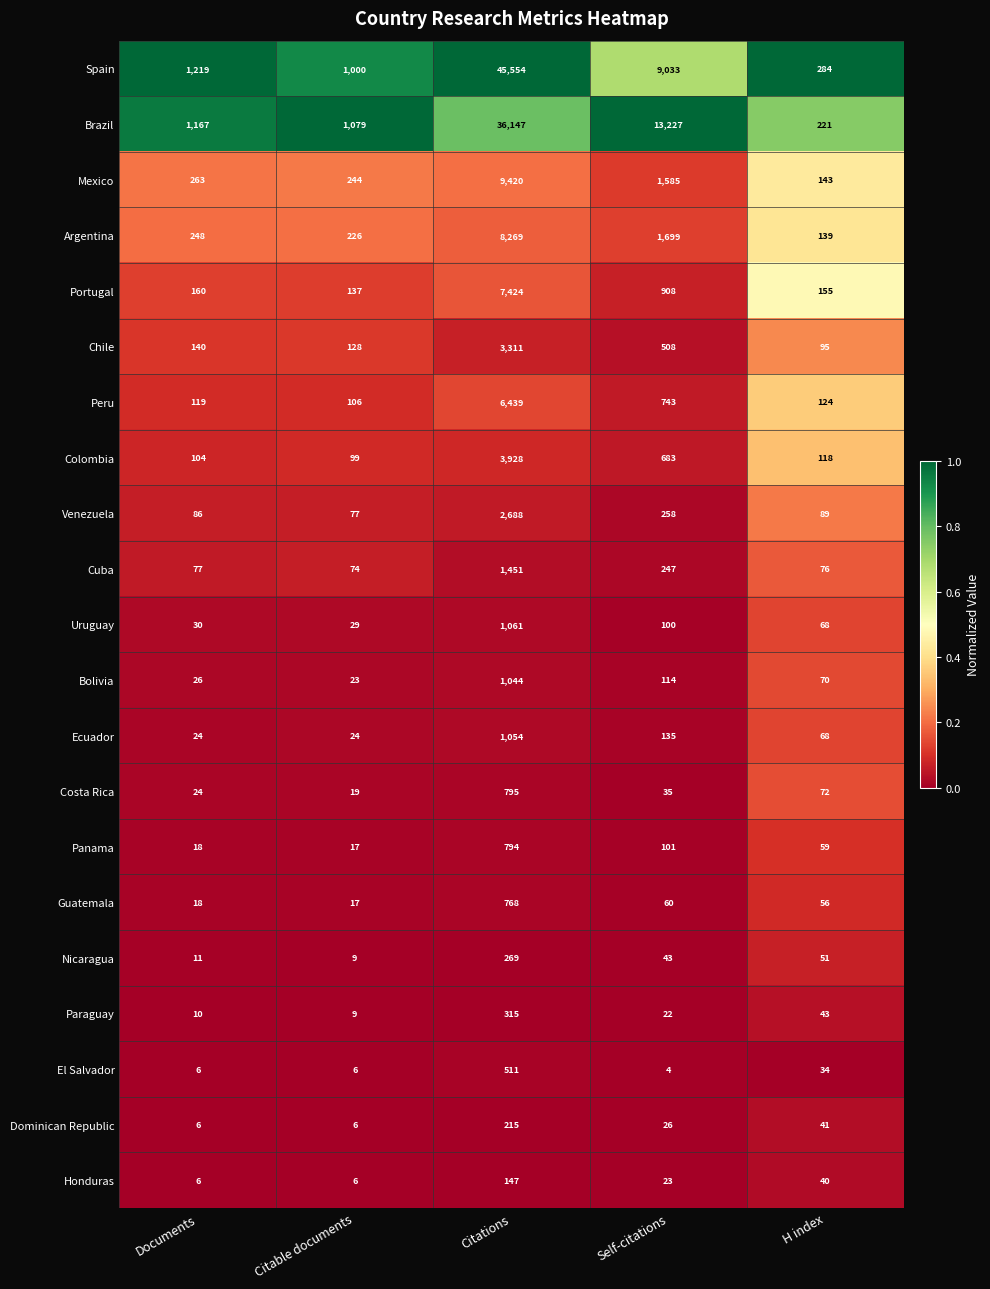

The Dominican Republic series shows 58 at H index. True or false?

False